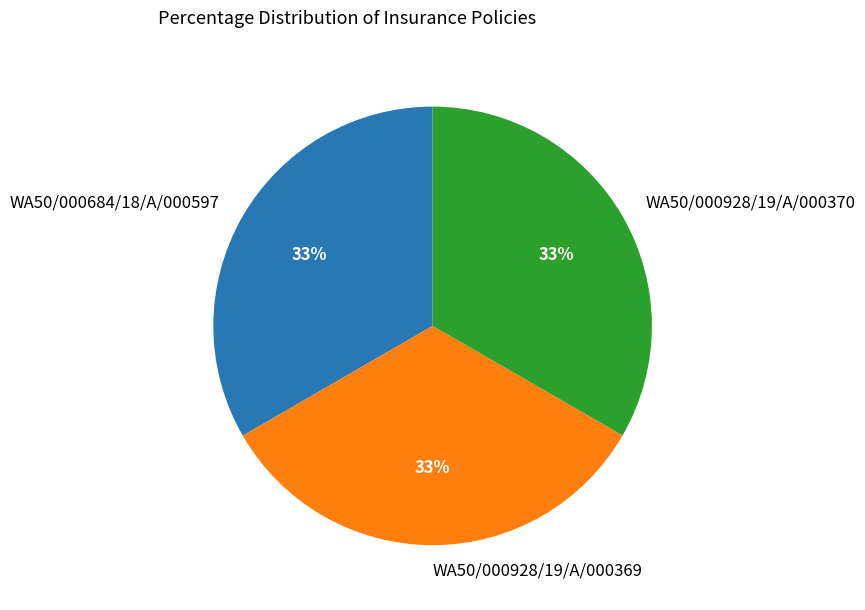

Do WA50/000928/19/A/000369 and WA50/000928/19/A/000370 together represent more than half of the pie?

Yes